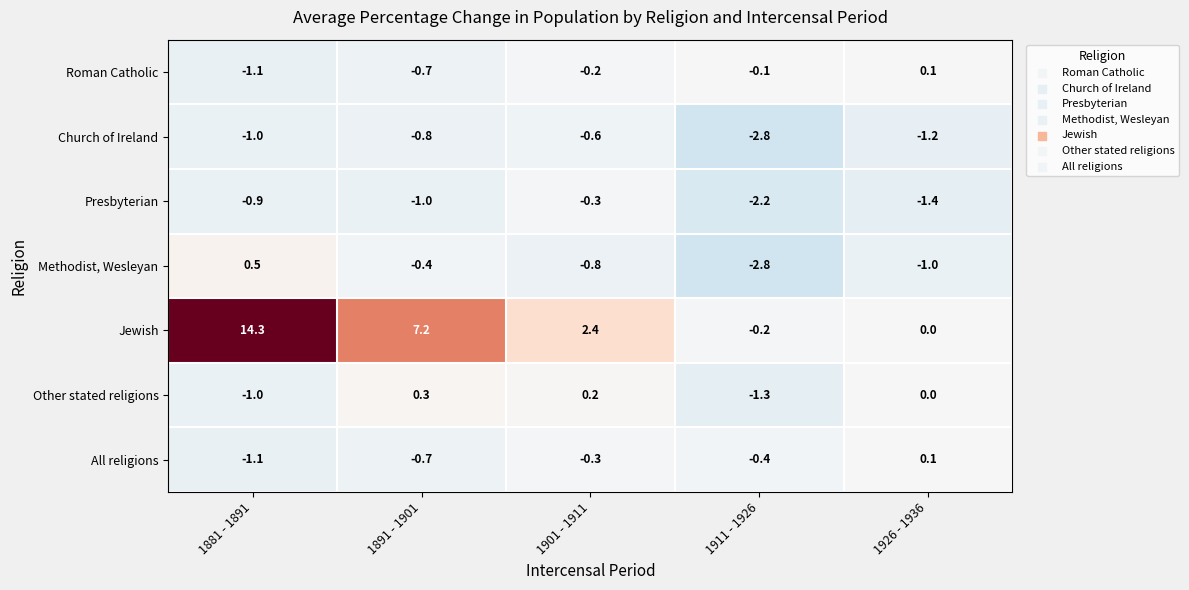

What is the difference between the Jewish values at 1926 - 1936 and 1881 - 1891?

14.3